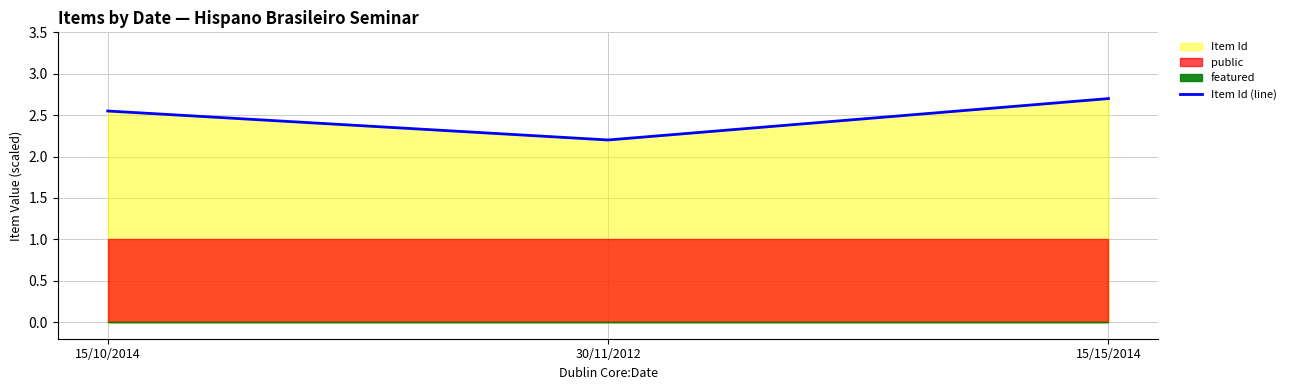

What position from the left is 15/10/2014?

1